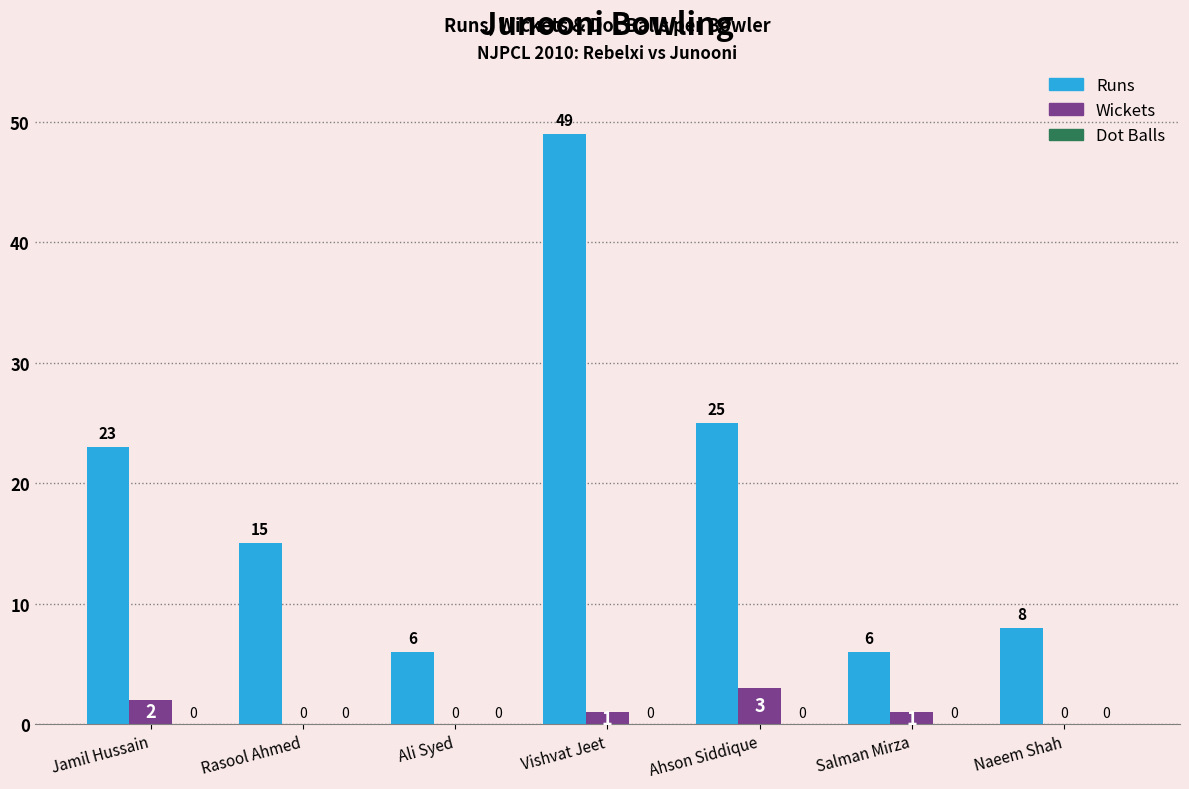

At which category is the sum across all series the highest?

Vishvat Jeet